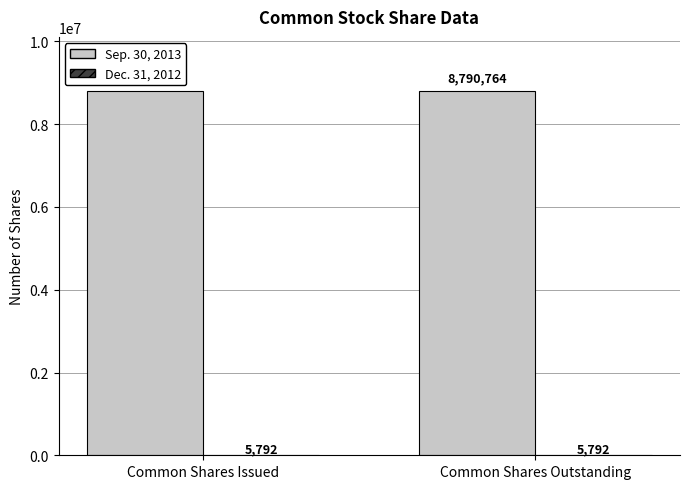

What is the maximum value for Sep. 30, 2013?

8790764